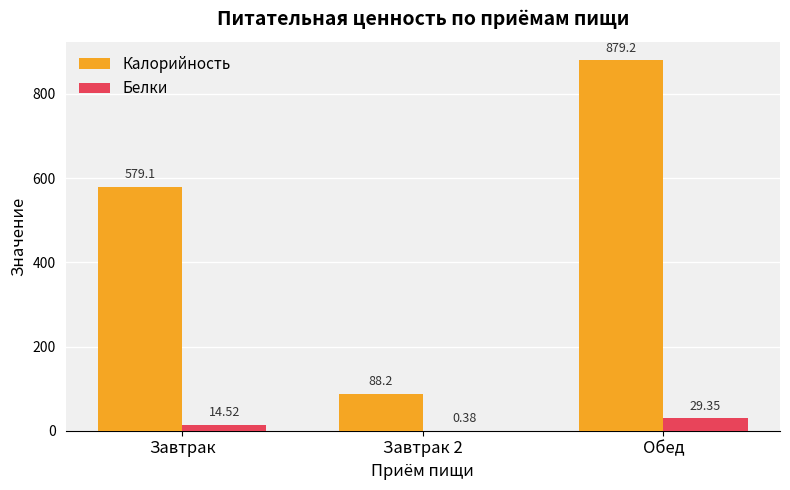

Is the value of Калорийность at Обед greater than the value of Белки at Завтрак?

Yes